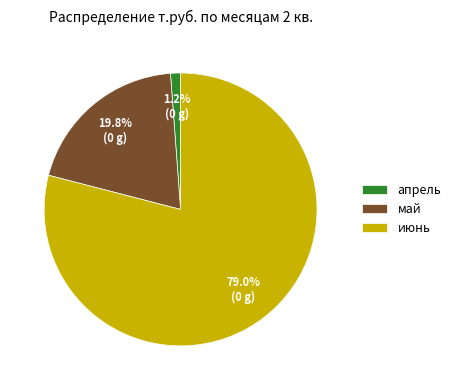

What is the smallest slice in the pie chart?

апрель